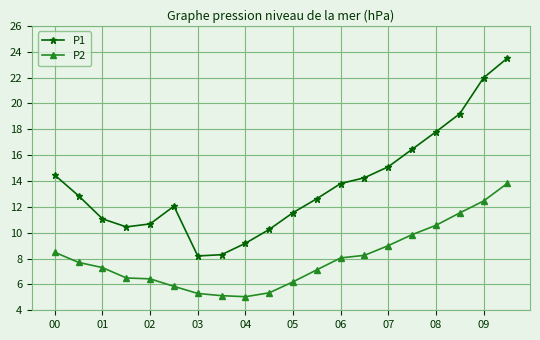

What is the value of the P1 point at the 11th from the left?

11.6